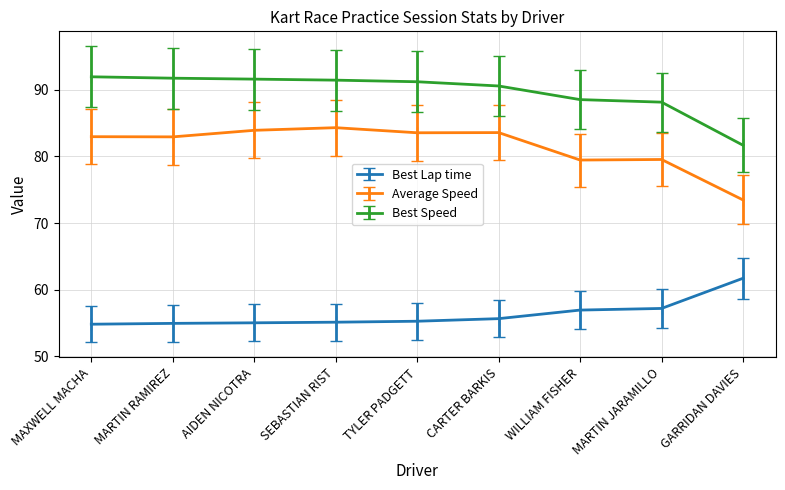

What is the label of the 2nd point from the right?

MARTIN JARAMILLO